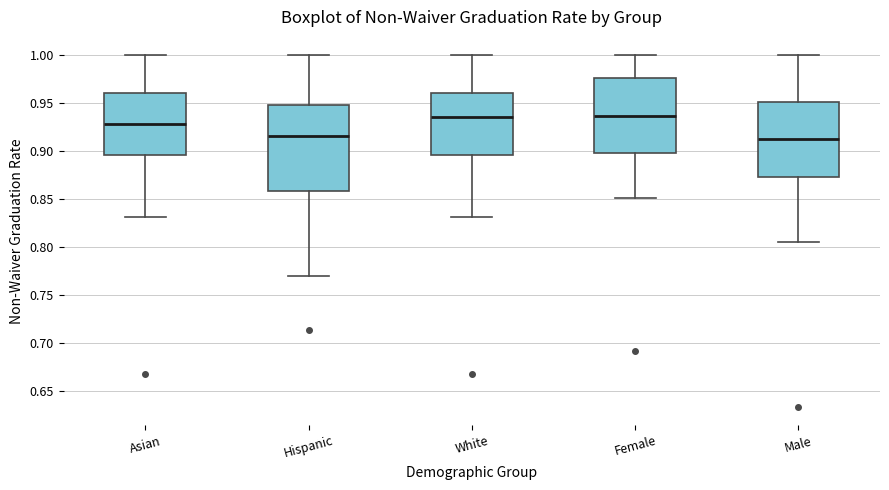

Where is the lower edge of the box for Male on the y-axis? The values are not printed on the chart, so give them approximately, as read against the axis.

0.870